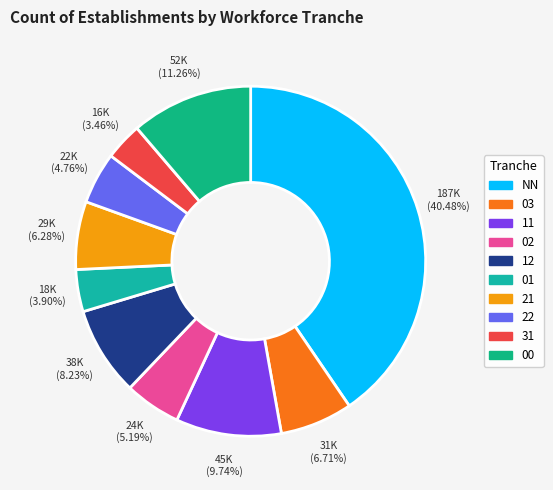

To the nearest percent, what is the combined percentage of 03 and 00?

18%